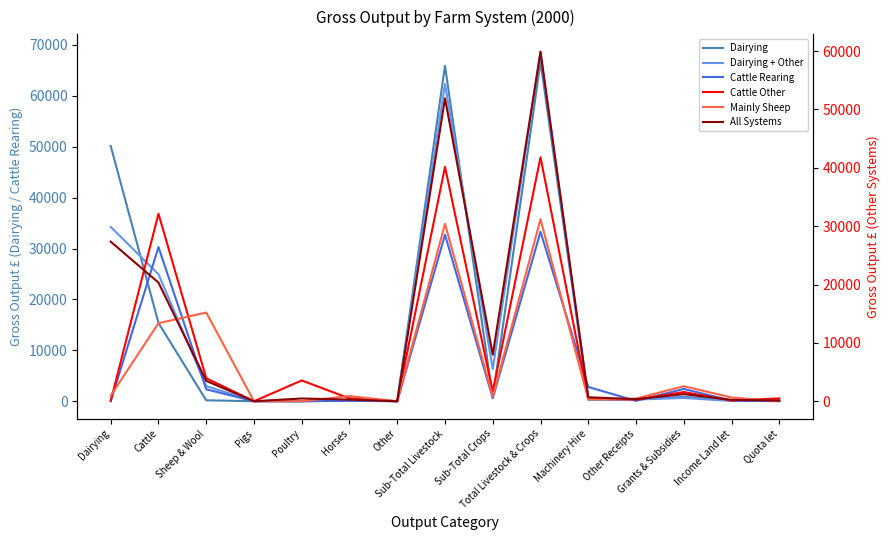

What is the difference between the maximum and minimum values in the All Systems series?

59878